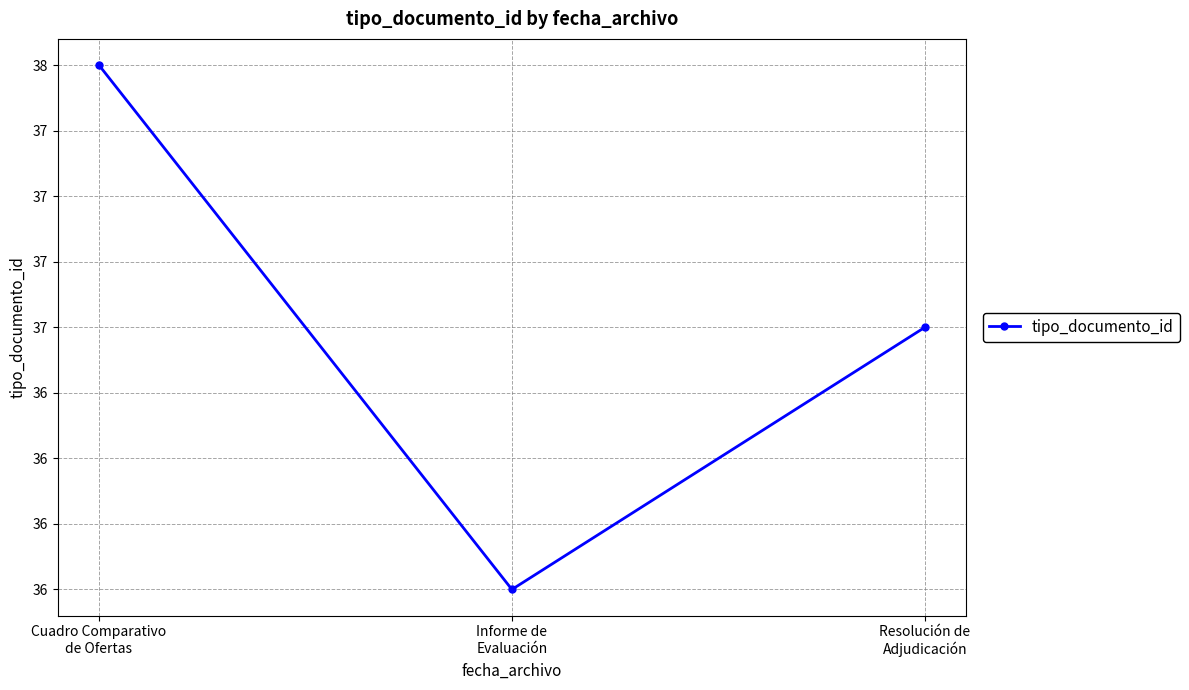

Does the chart have visible grid lines?

Yes